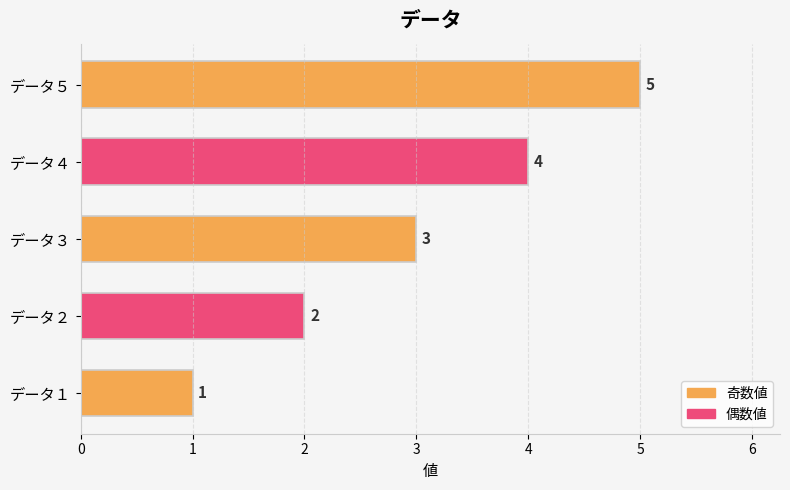

Where is the data nearest to the value 3?

データ３